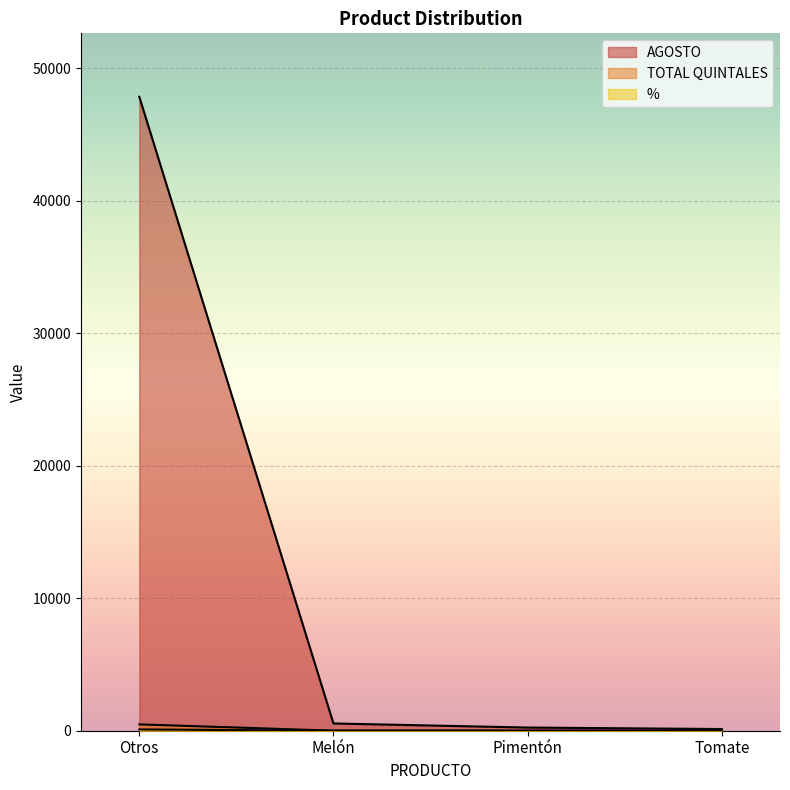

True or false: % has a value of 0.4 at Tomate.

False